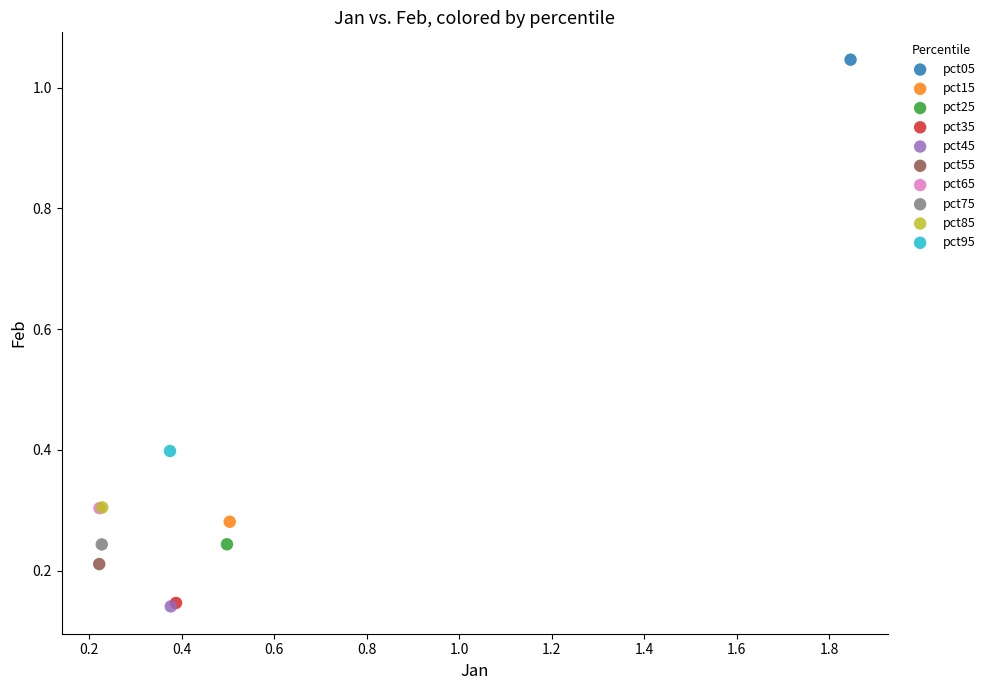

Which series reaches the maximum Y coordinate?

pct05